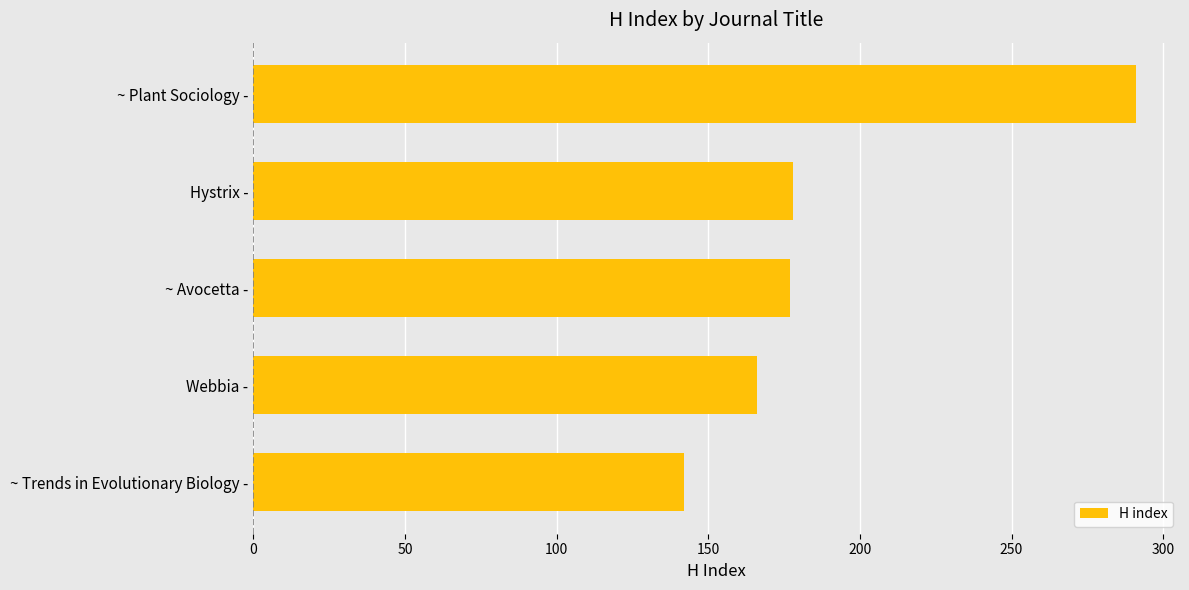

What is the value of the 4th bar from the top?

166